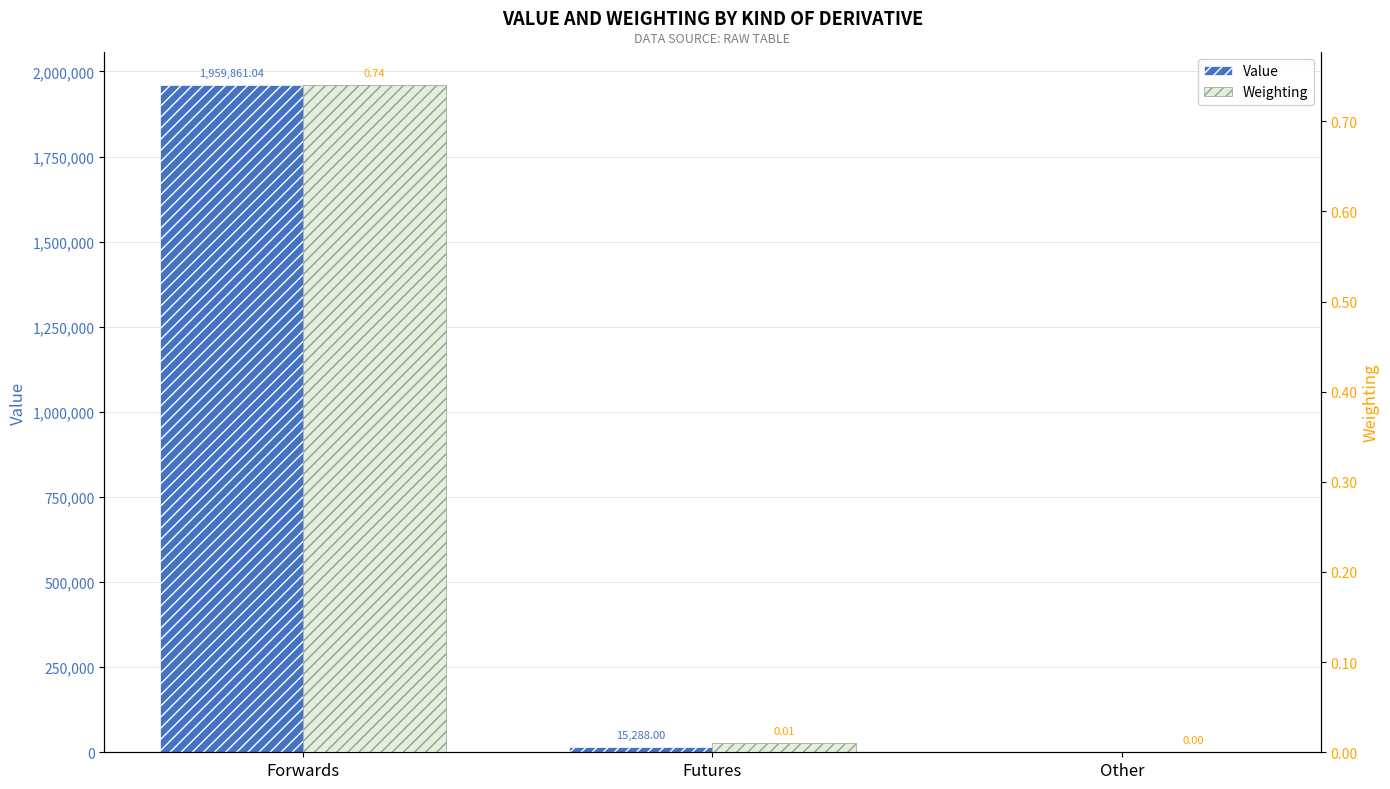

Between Forwards and Other, which series saw the biggest shift?

Value